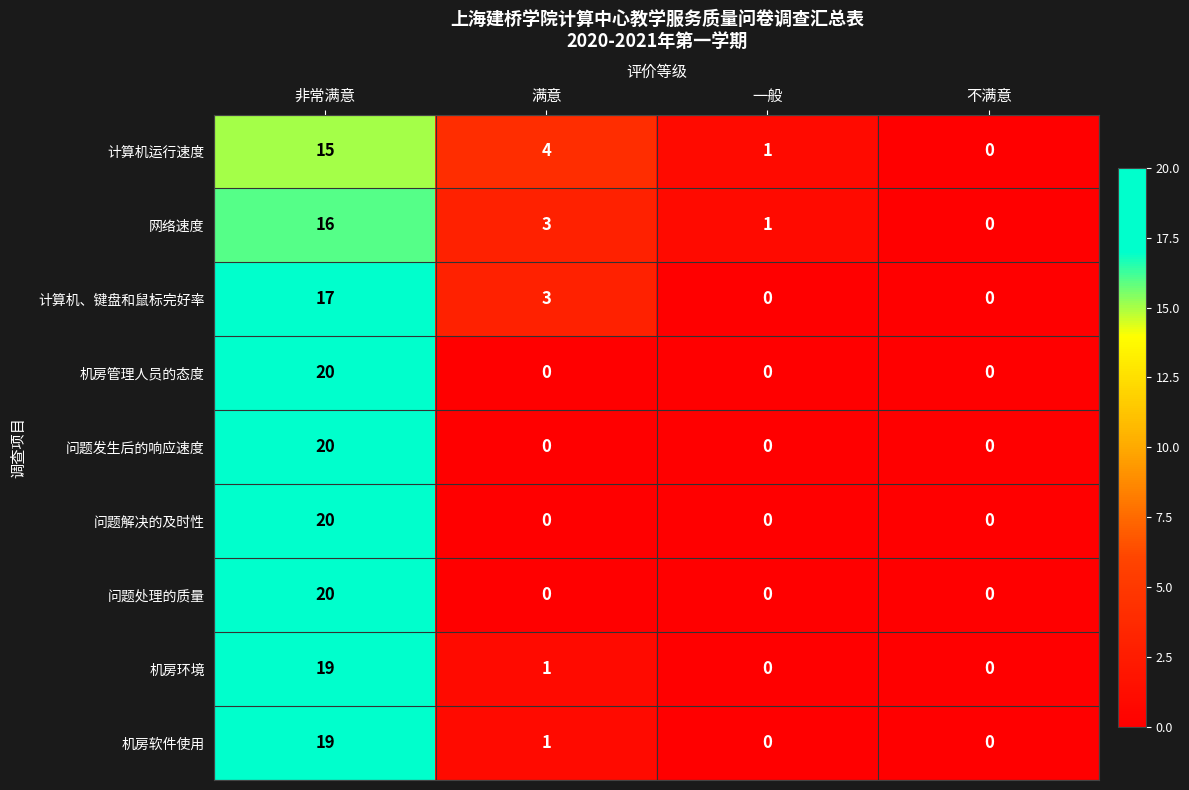

At which category is the sum across all series the highest?

非常满意